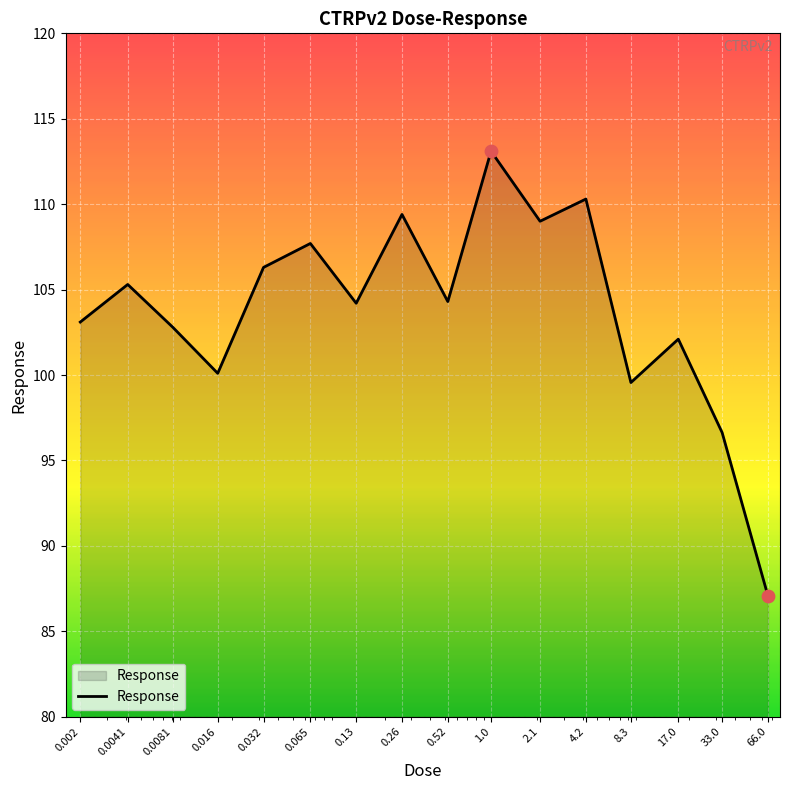

What is the difference between the maximum and minimum values?

26.0